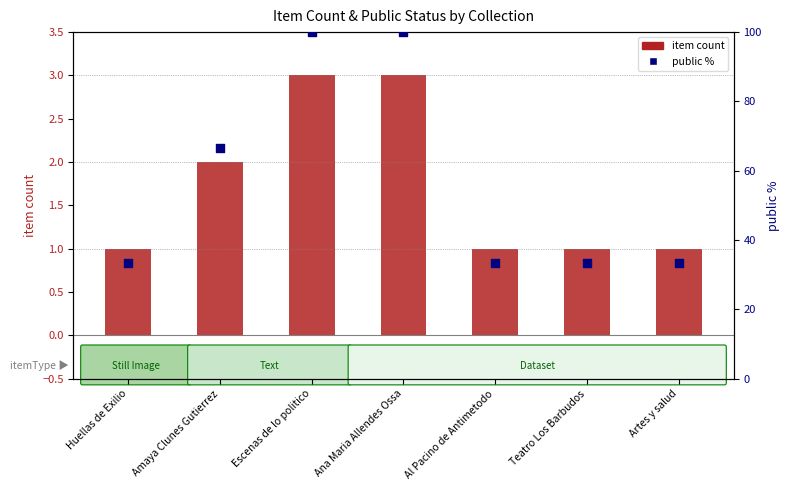

What are all the series names shown in the legend?

item count, public %